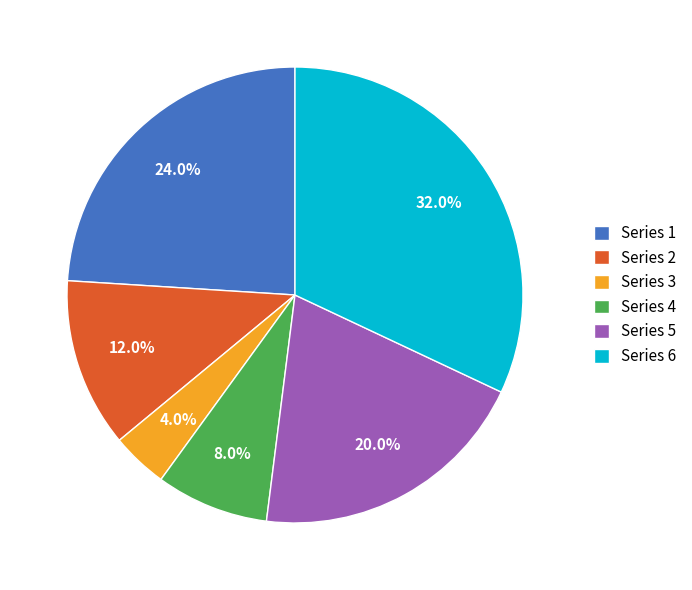

Do Series 3 and Series 5 together represent more than half of the pie?

No